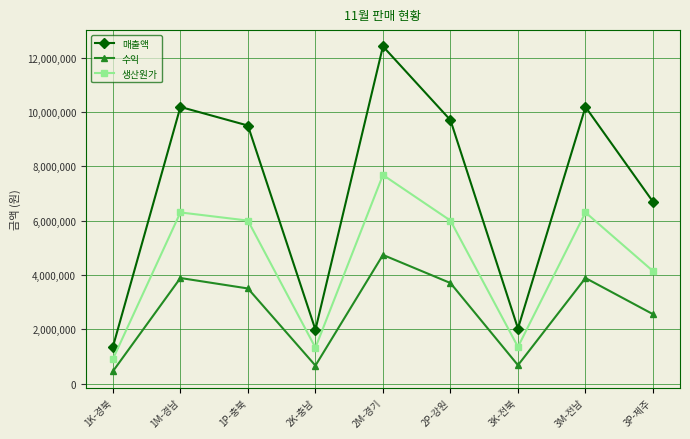

How many interior local valleys does the 수익 series have?

2